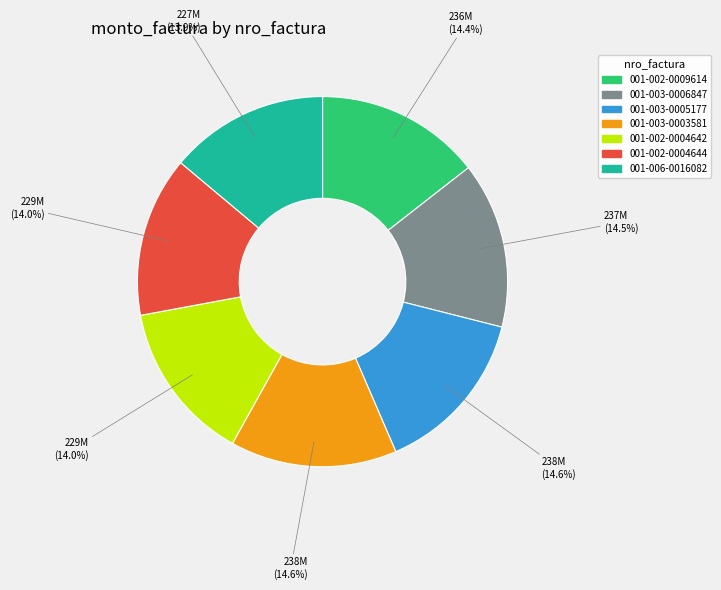

Is the sum of 001-003-0005177 and 001-003-0006847 greater than half?

No